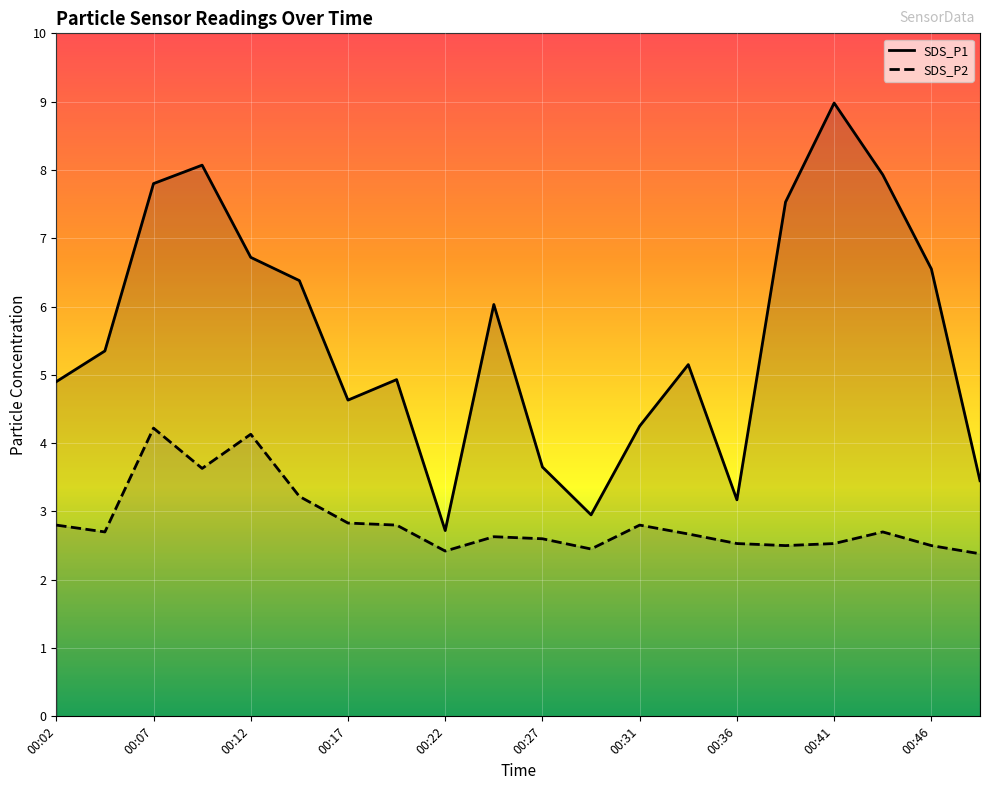

Which series has the largest total across all categories?

SDS_P1